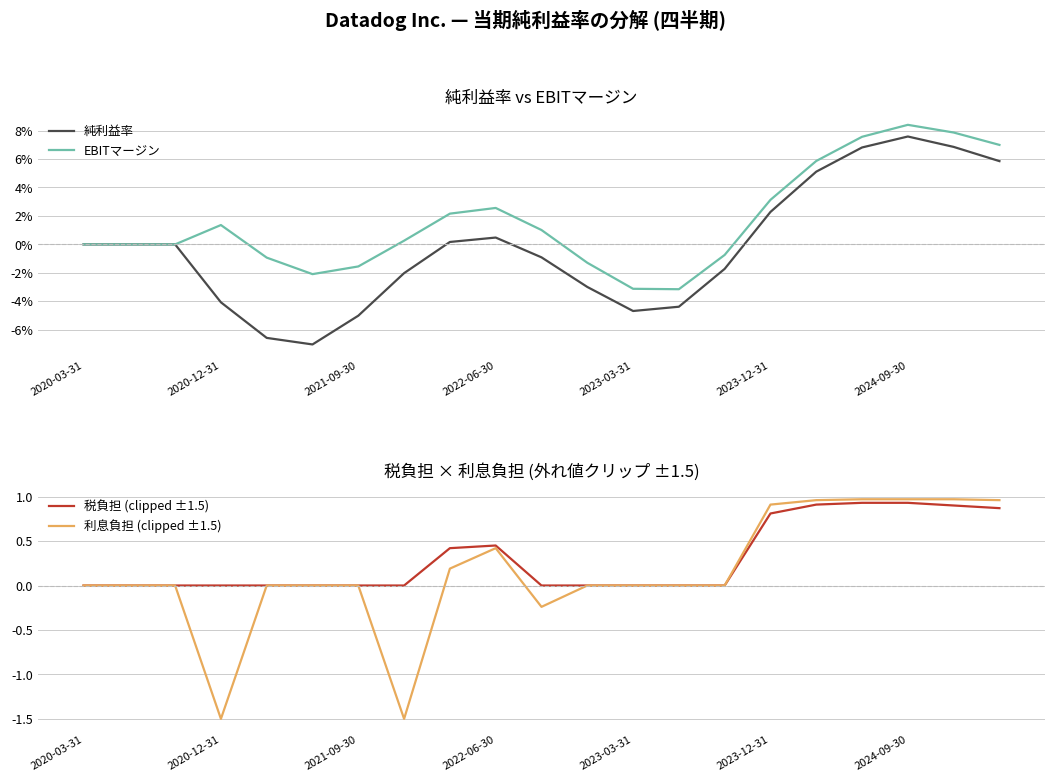

What is the minimum value for 利息負担 (clipped ±1.5)?

-1.5